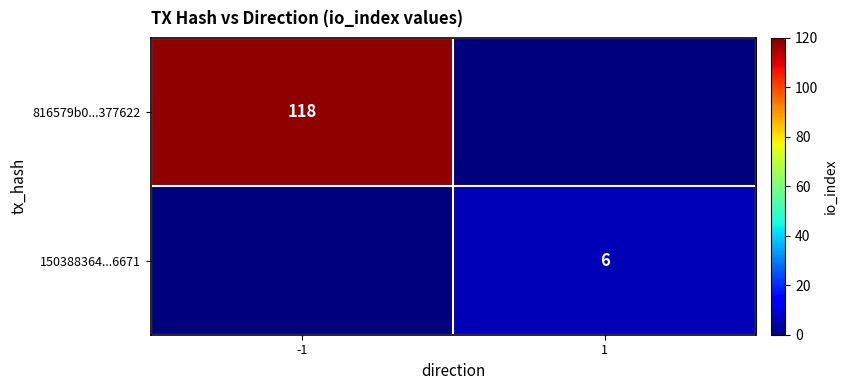

Is it true that 816579b0...377622 equals 200 at -1?

False